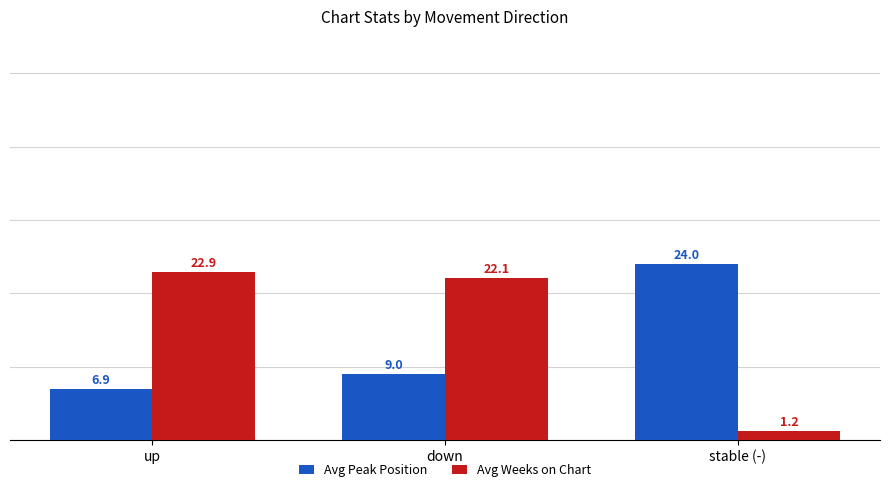

Reading right to left, list all the values displayed in this chart.

Avg Peak Position: stable (-)=24.0	down=9.0	up=6.9
Avg Weeks on Chart: stable (-)=1.2	down=22.1	up=22.9